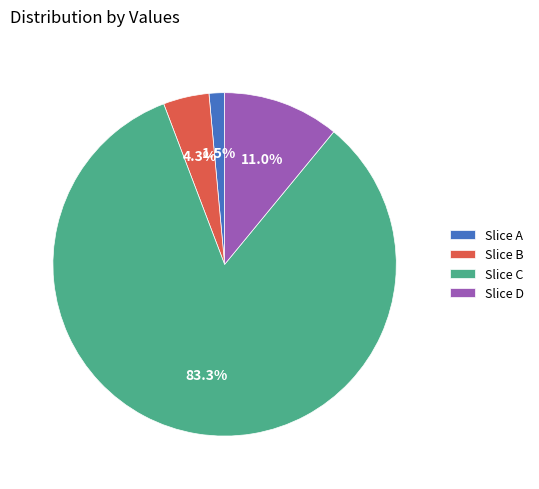

Which slice is the smallest?

Slice A